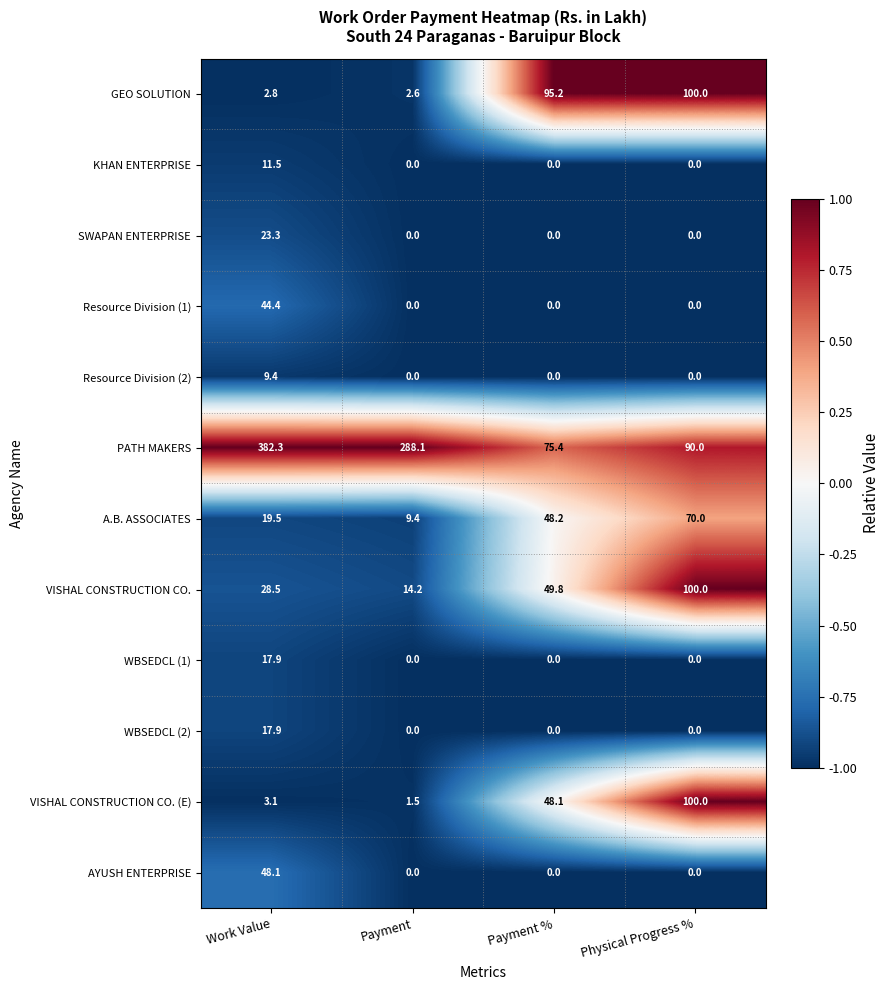

Which series has the widest spread of values?

PATH MAKERS